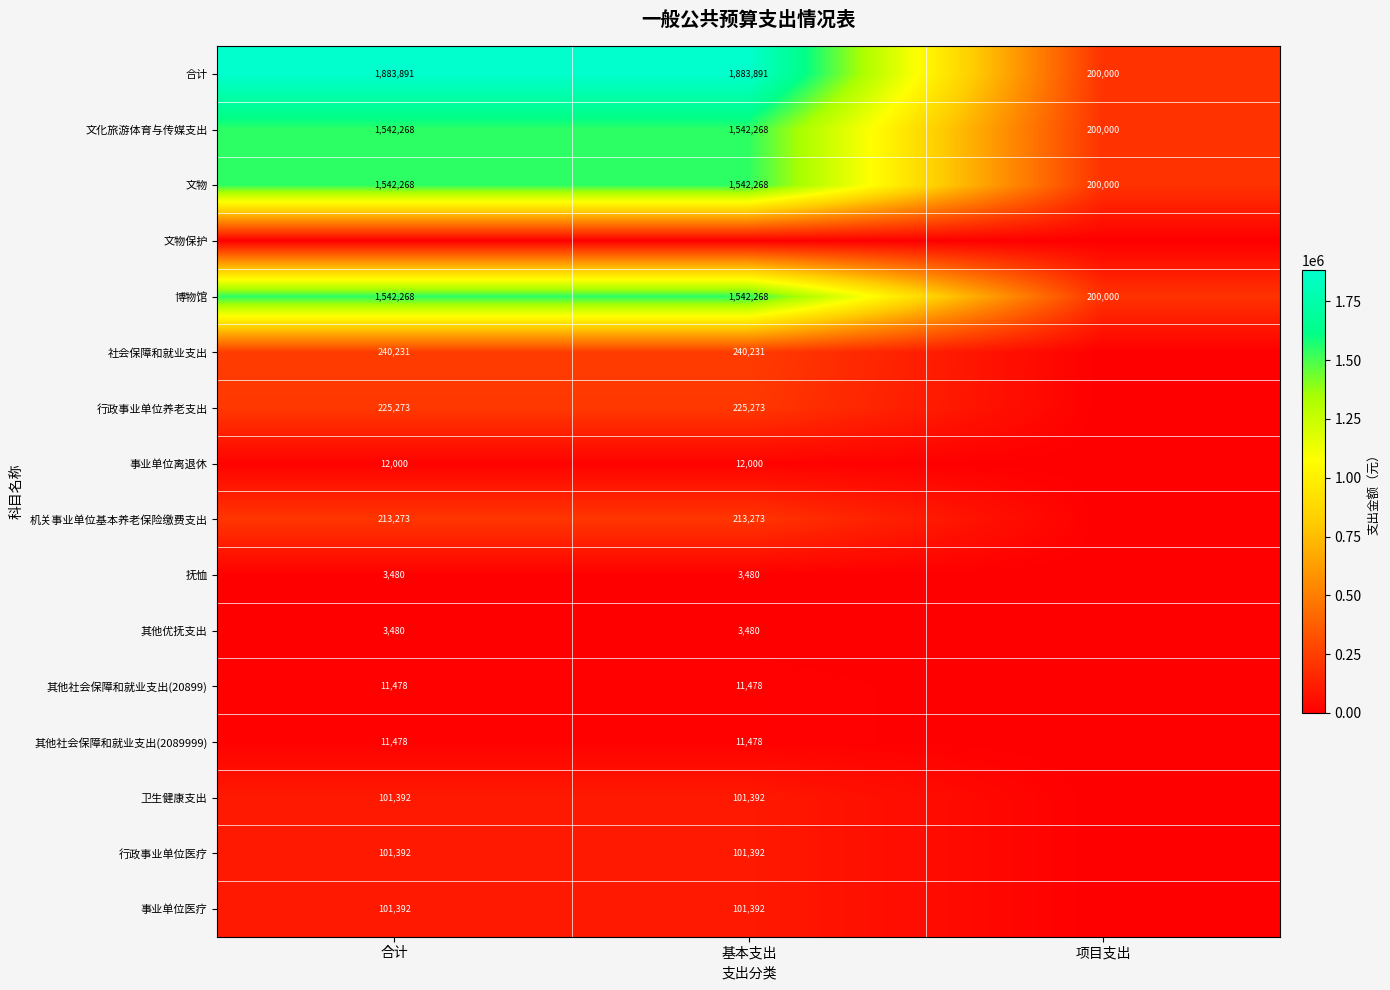

At which label does 文化旅游体育与传媒支出 reach its minimum?

项目支出